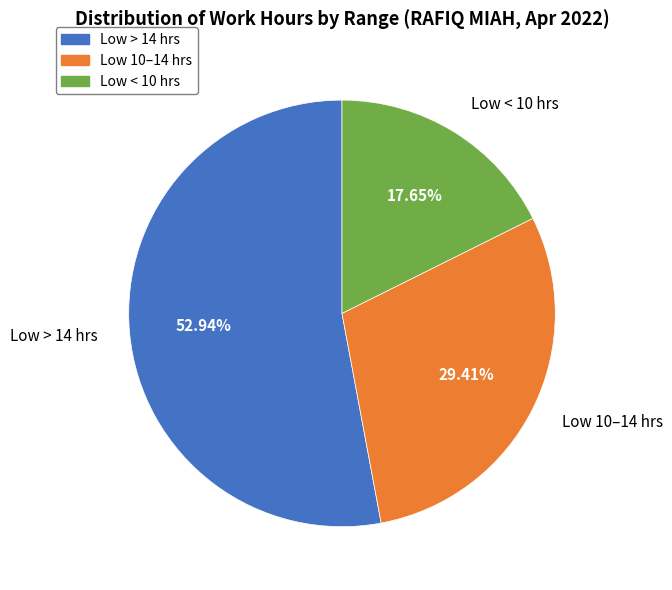

Is there any slice that represents more than half of the pie?

Yes